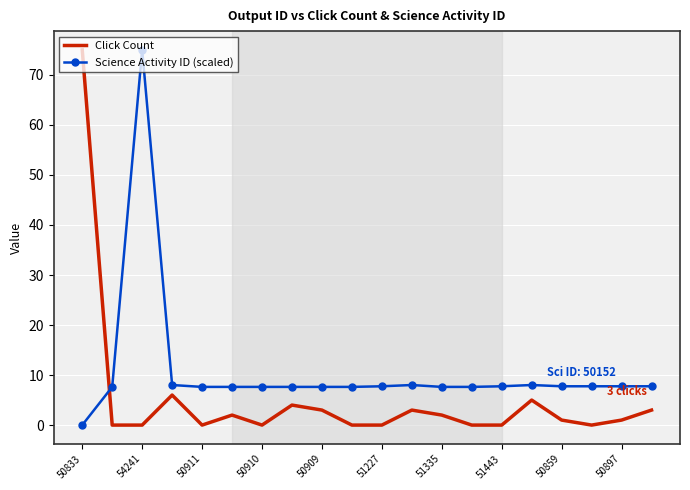

What is the difference between the maximum and minimum values in the Science Activity ID (scaled) series?

75.0